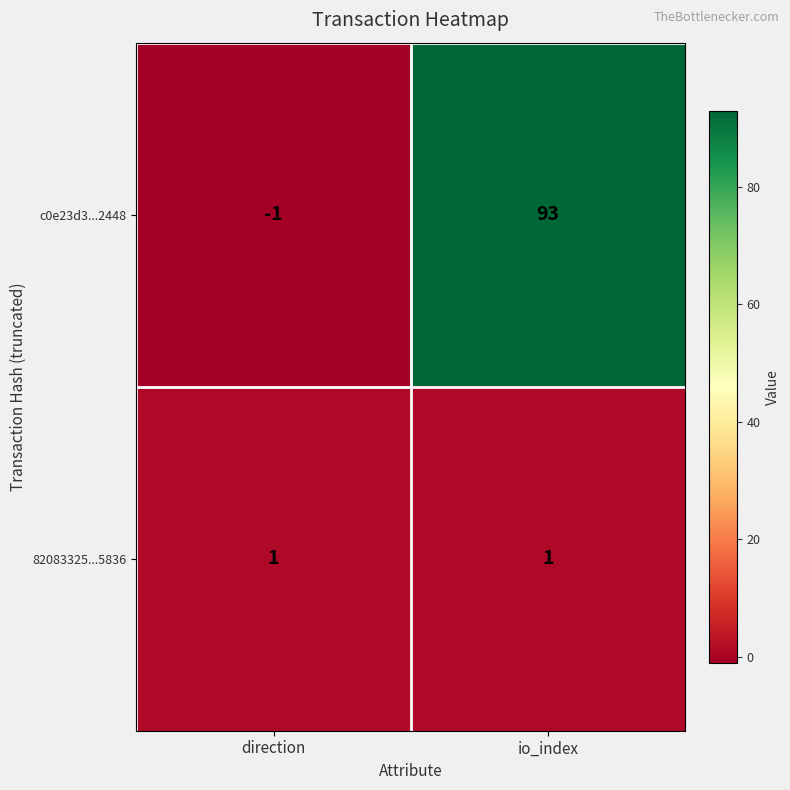

Reading left to right, extract all data points from this chart.

c0e23d3...2448: -1	93
82083325...5836: 1	1